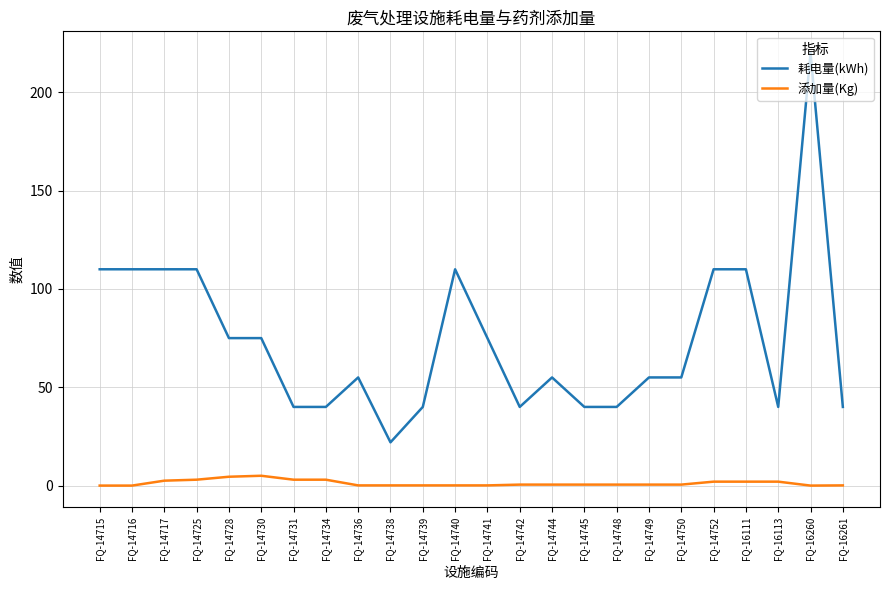

What is the total value across all series at FQ-14740?

110.1